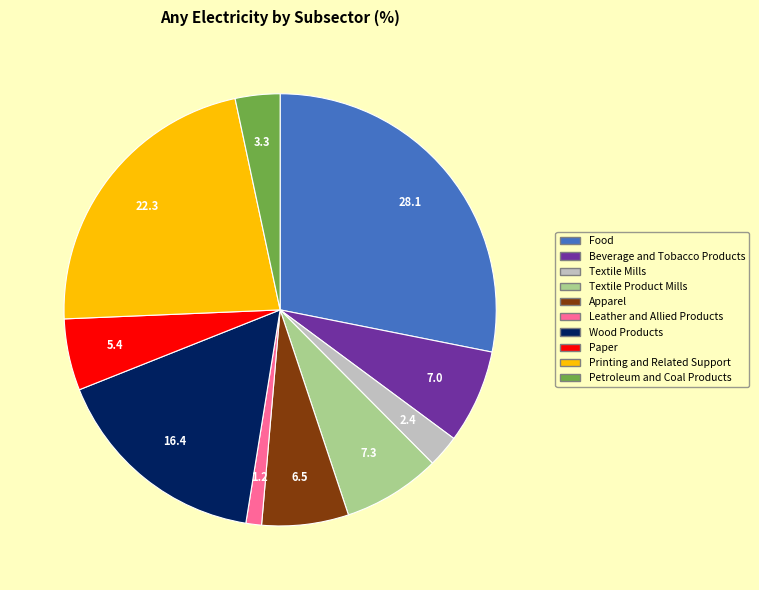

Does Textile Mills account for over 50% of the chart?

No